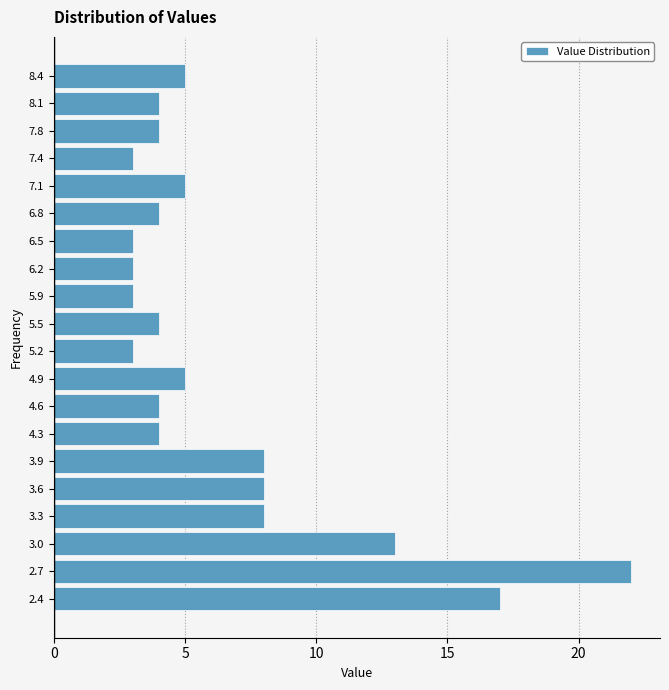

How long is the bar that spans 6.00 to 6.35 on the y-axis? Neither the bar edges nor the lengths are printed on the chart, so give them approximately, as read against the axes.

3